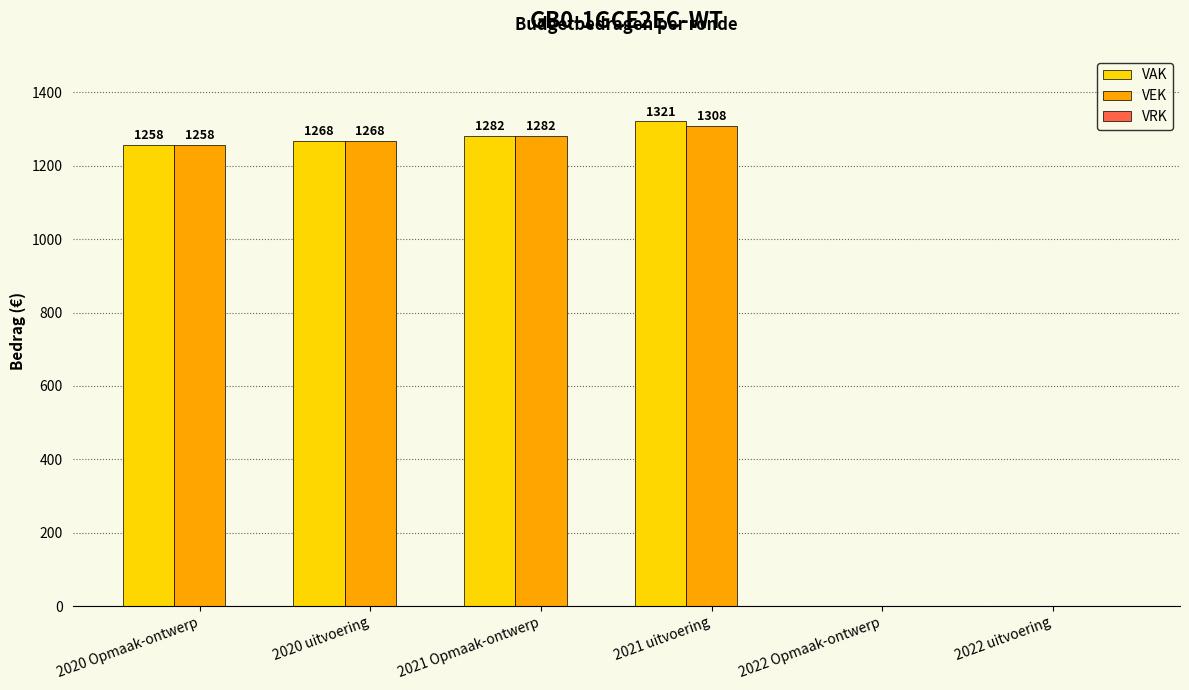

Where is VEK nearest to the value 654?

2020 Opmaak-ontwerp